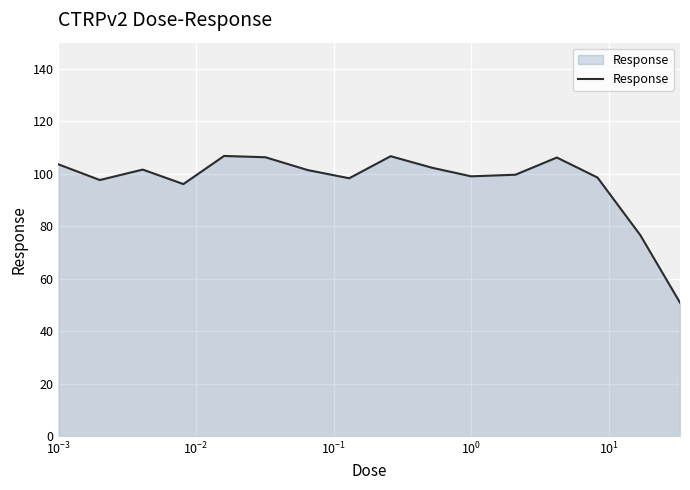

Does the chart display data point markers on the line(s)?

No